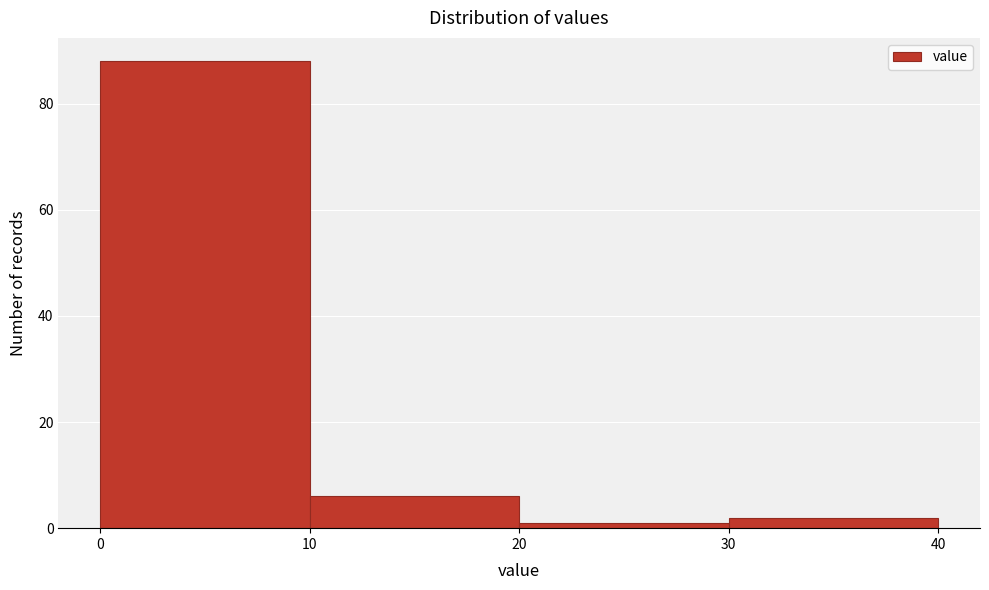

What is the height of the bar covering 0 to 10 on the x-axis? The values are not printed on the chart, so give them approximately, as read against the axis.

88